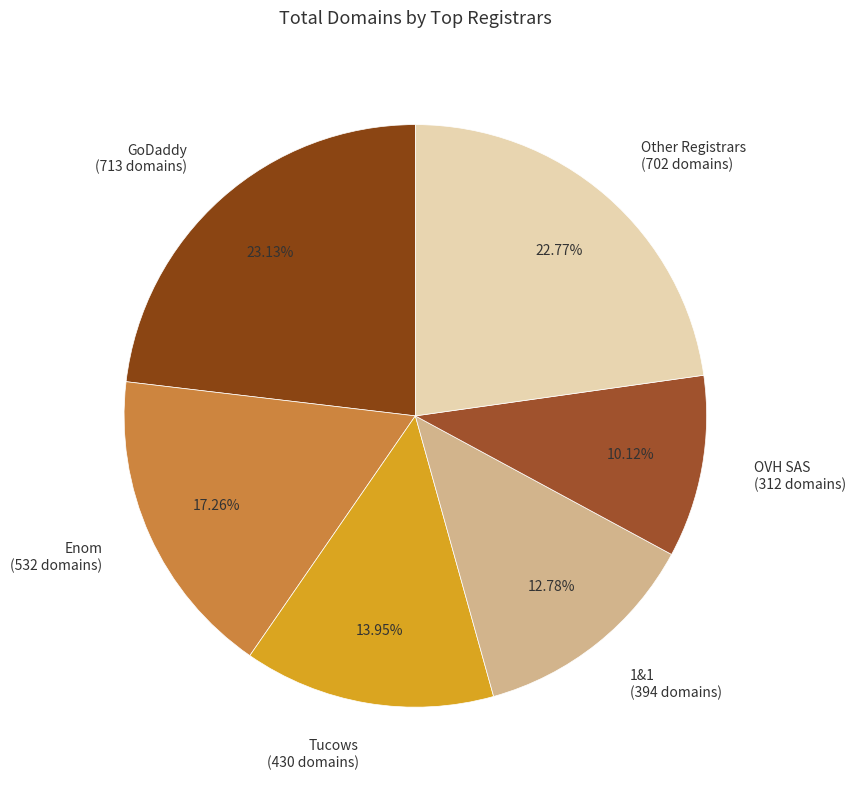

Which slice is the smallest?

OVH SAS (312 domains)